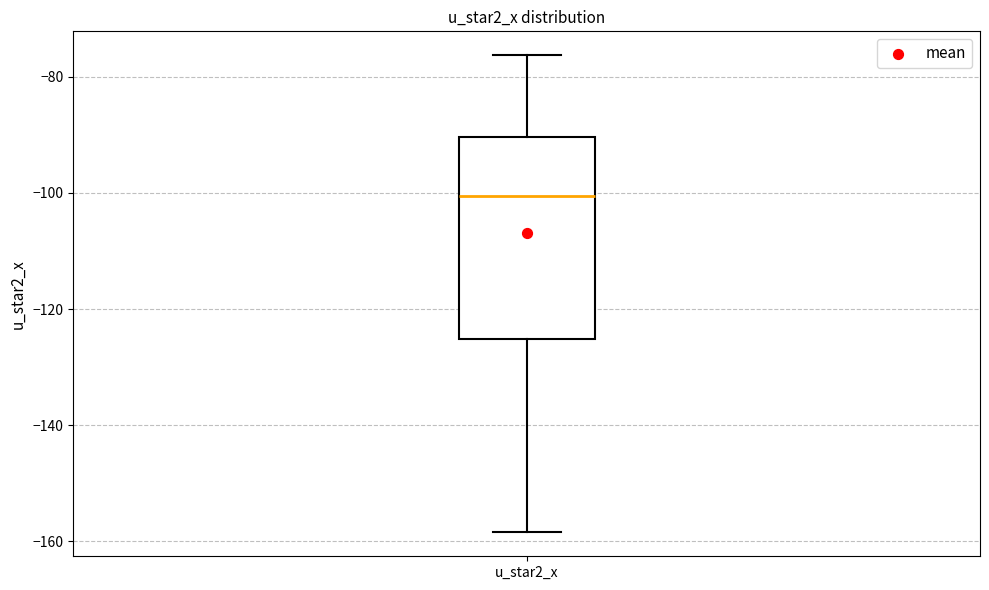

Transcribe this box plot: give where the median line is, the range the box spans, and where the two whiskers end, as read against the y-axis. The values are not printed on the chart, so give them approximately, as read against the axis.

median -100, box -126 to -90, whiskers -158 to -76